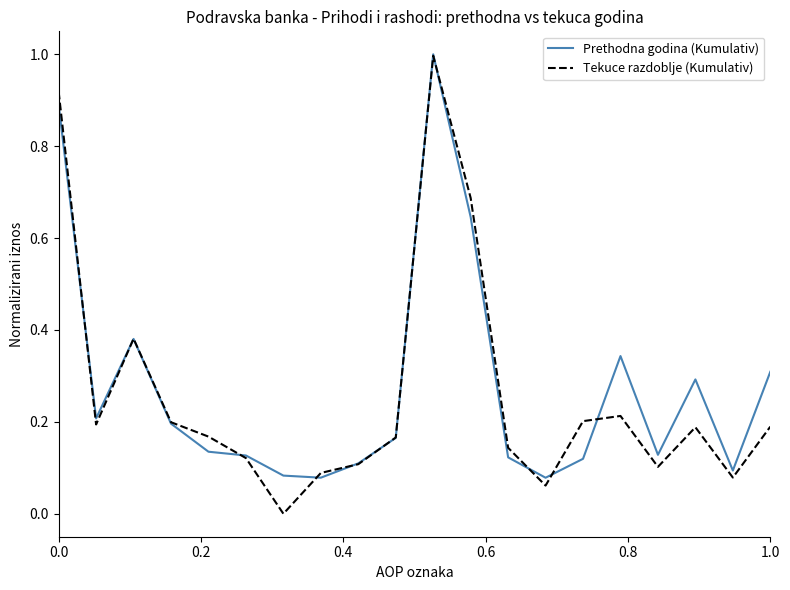

What is the maximum value shown in the chart?

1.0